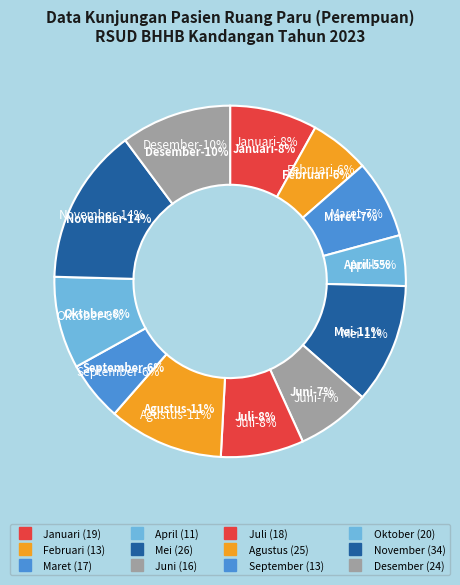

How many segments does this pie chart have?

12